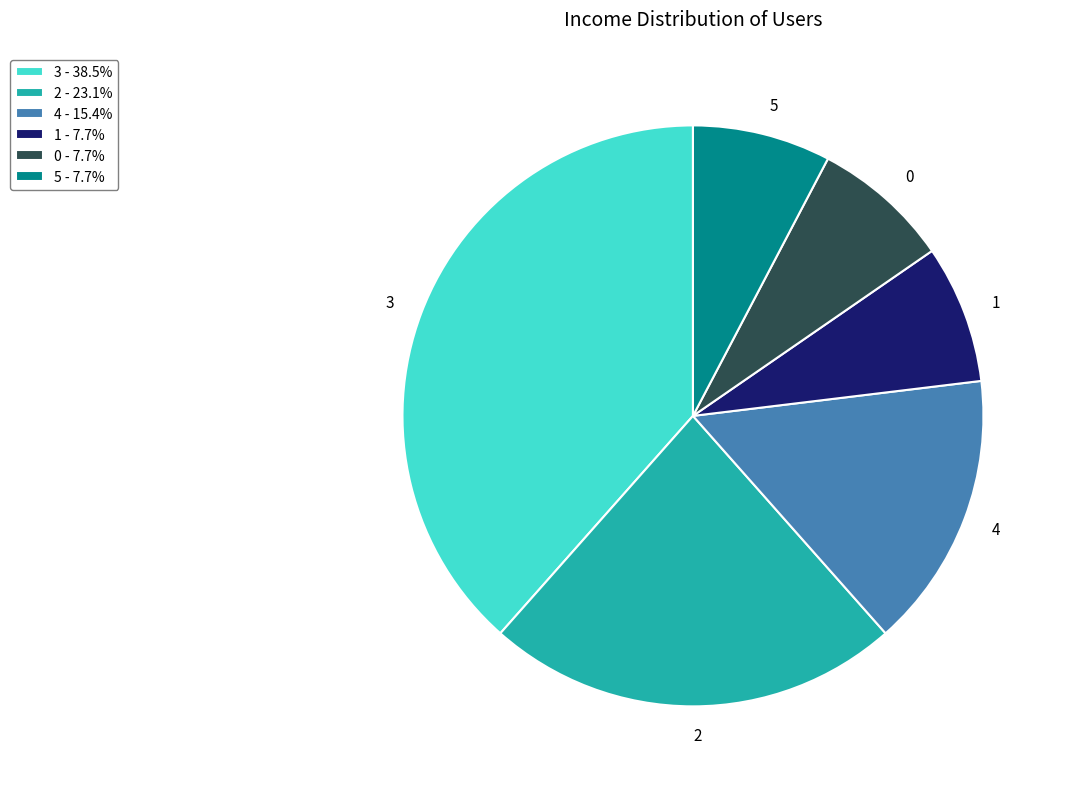

Count the number of slices in the pie.

6